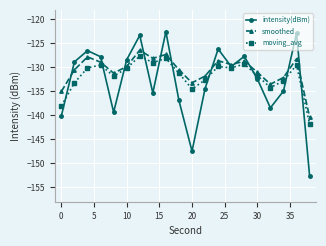

Which series has the largest range (max minus min)?

intensity(dBm)